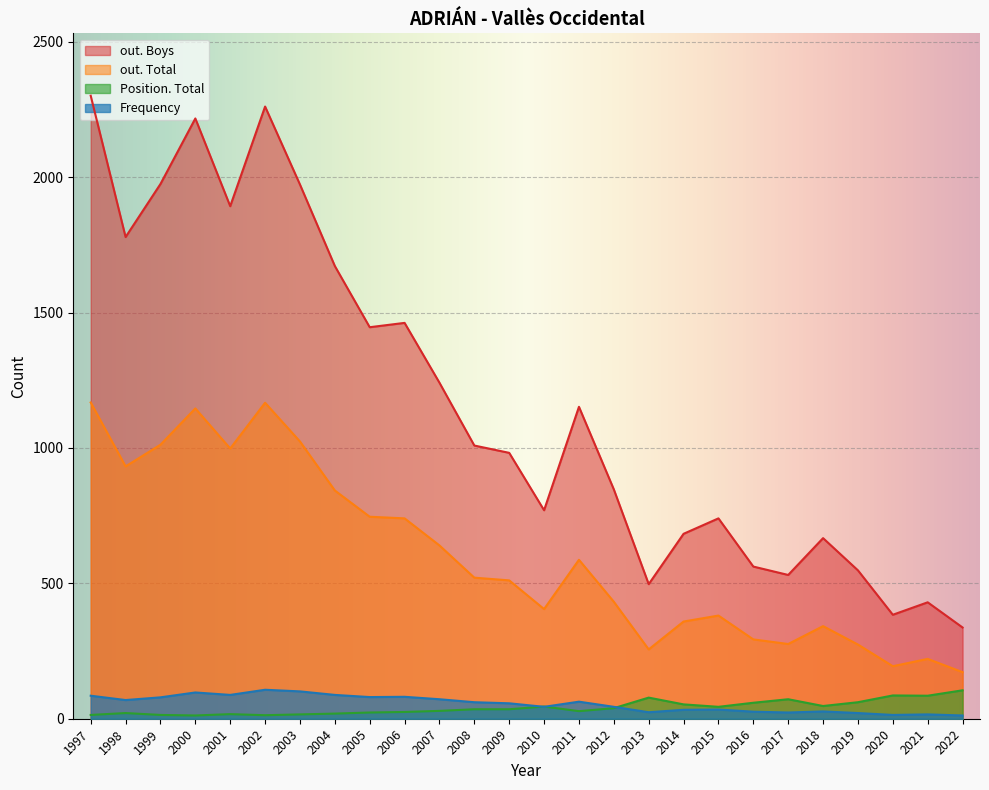

What are all the series names shown in the legend?

out. Boys, out. Total, Position. Total, Frequency